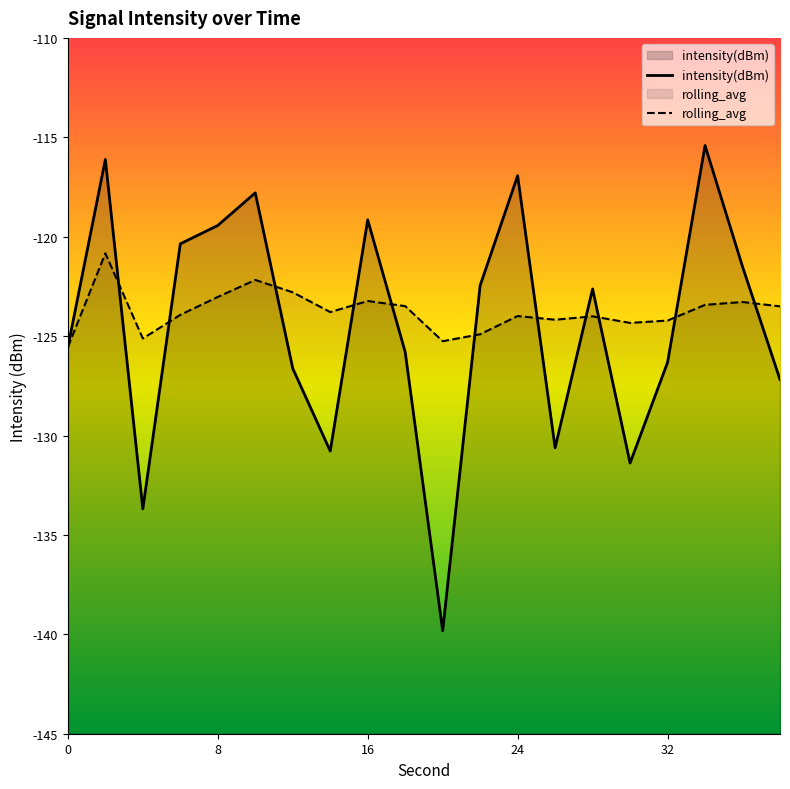

Reading left to right, transcribe all the data shown in this chart.

intensity(dBm): 0=-125.6	2=-116.1	4=-133.7	6=-120.4	8=-119.4	10=-117.8	12=-126.6	14=-130.8	16=-119.2	18=-125.8	20=-139.8	22=-122.5	24=-116.9	26=-130.6	28=-122.6	30=-131.4	32=-126.3	34=-115.4	36=-121.5	38=-127.2
rolling_avg: 0=-125.6	2=-120.8	4=-125.1	6=-123.9	8=-123.0	10=-122.2	12=-122.8	14=-123.8	16=-123.2	18=-123.5	20=-125.3	22=-124.9	24=-124.0	26=-124.2	28=-124.0	30=-124.3	32=-124.2	34=-123.4	36=-123.3	38=-123.5